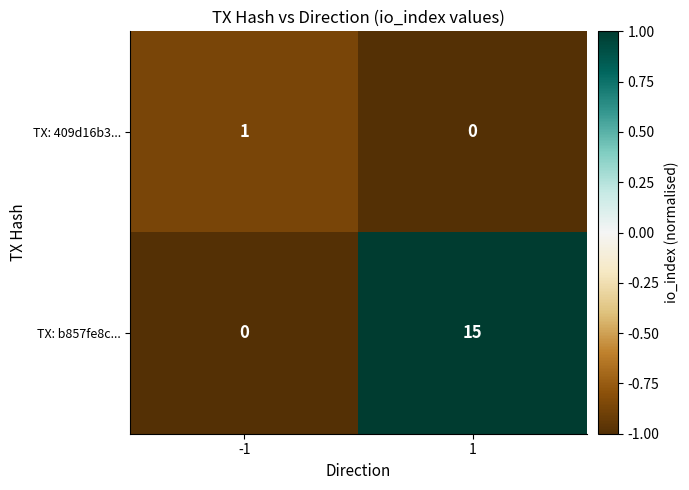

What is the highest value of the TX: b857fe8c... series?

15